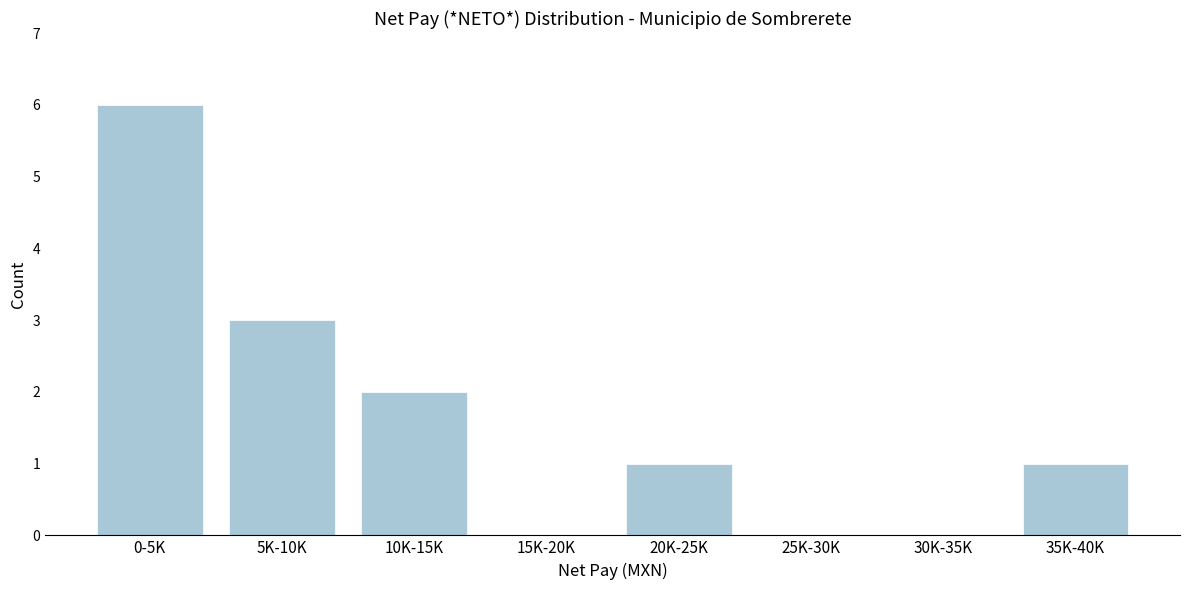

Reading right to left, what are all the values shown in this chart?

35K-40K=1	30K-35K=0	25K-30K=0	20K-25K=1	15K-20K=0	10K-15K=2	5K-10K=3	0-5K=6